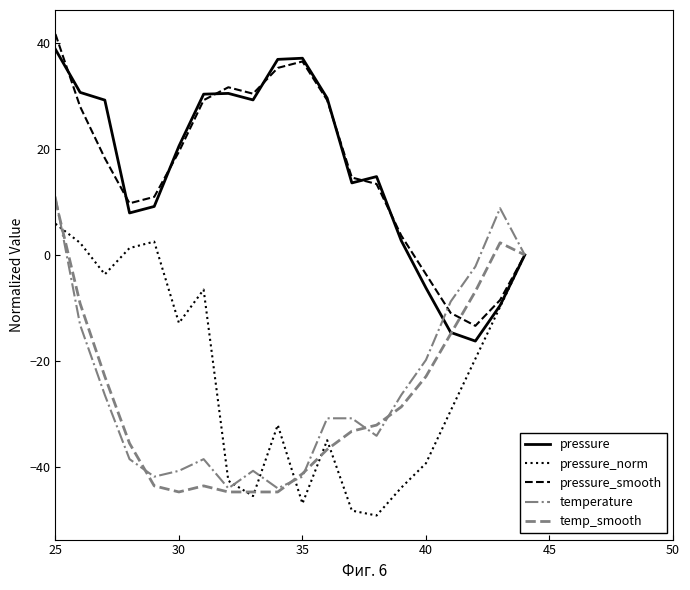

What is the difference between the maximum and minimum values in the temperature series?

55.0